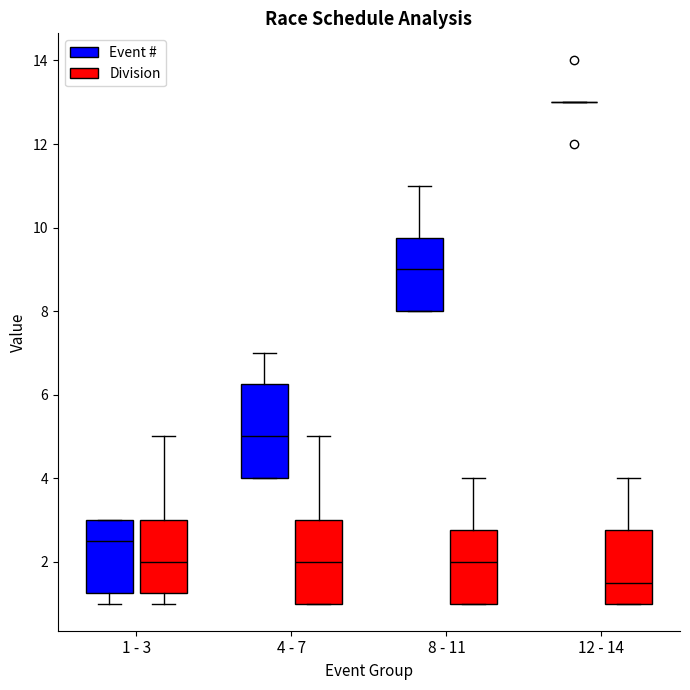

Where is the lower edge of the box for 8 - 11 (Division) on the y-axis? The values are not printed on the chart, so give them approximately, as read against the axis.

1.0